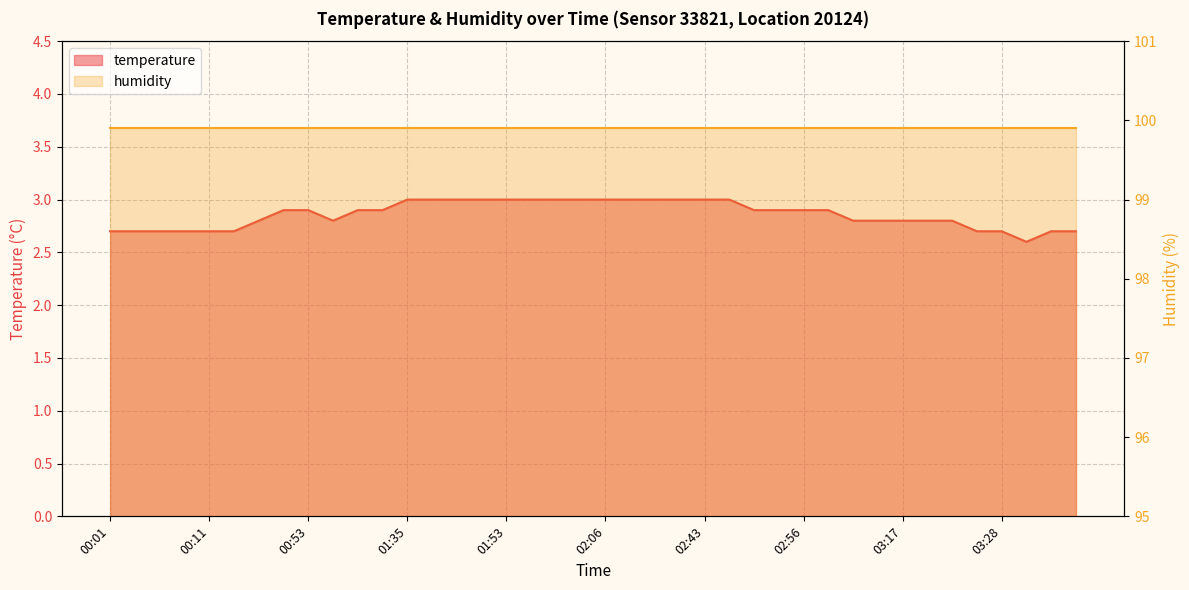

Reading right to left, extract all data points from this chart.

03:36=2.7	03:34=2.7	03:31=2.6	03:28=2.7	03:25=2.7	03:23=2.8	03:20=2.8	03:17=2.8	03:15=2.8	03:10=2.8	03:04=2.9	02:56=2.9	02:51=2.9	02:48=2.9	02:46=3.0	02:43=3.0	02:38=3.0	02:35=3.0	02:15=3.0	02:06=3.0	02:04=3.0	02:01=3.0	01:58=3.0	01:53=3.0	01:51=3.0	01:45=3.0	01:38=3.0	01:35=3.0	01:17=2.9	01:01=2.9	00:58=2.8	00:53=2.9	00:32=2.9	00:29=2.8	00:13=2.7	00:11=2.7	00:08=2.7	00:06=2.7	00:03=2.7	00:01=2.7